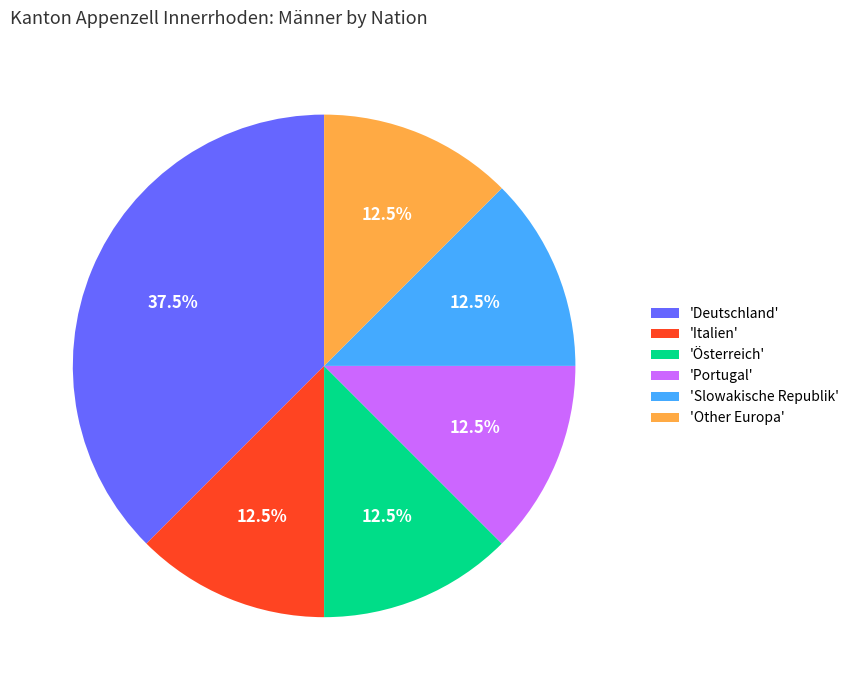

Is 'Portugal' the majority of the pie?

No